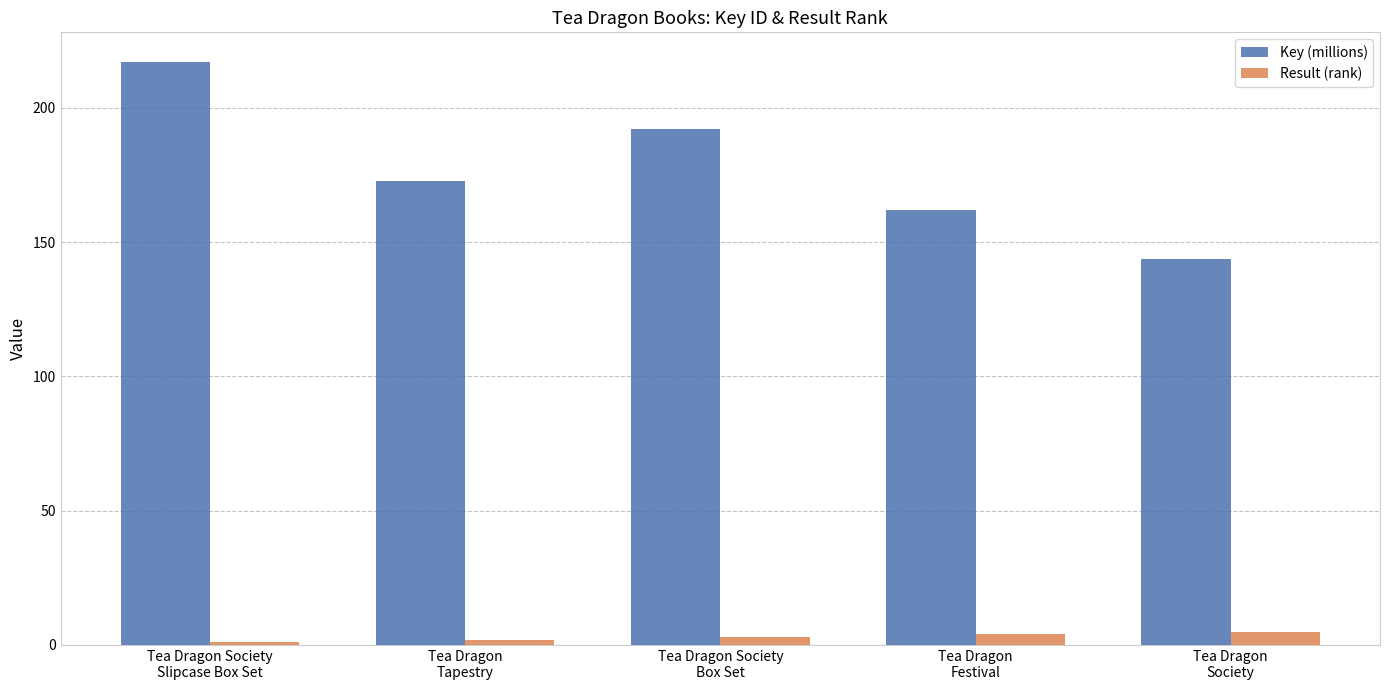

List the labels in order of Key (millions) value, largest first.

Tea Dragon Society
Slipcase Box Set, Tea Dragon Society
Box Set, Tea Dragon
Tapestry, Tea Dragon
Festival, Tea Dragon
Society